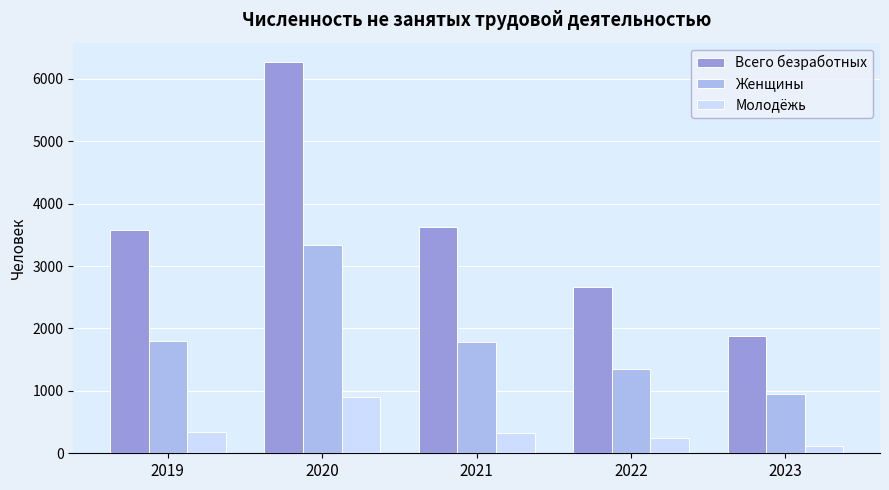

List the series in order of their peak value, lowest first.

Молодёжь, Женщины, Всего безработных